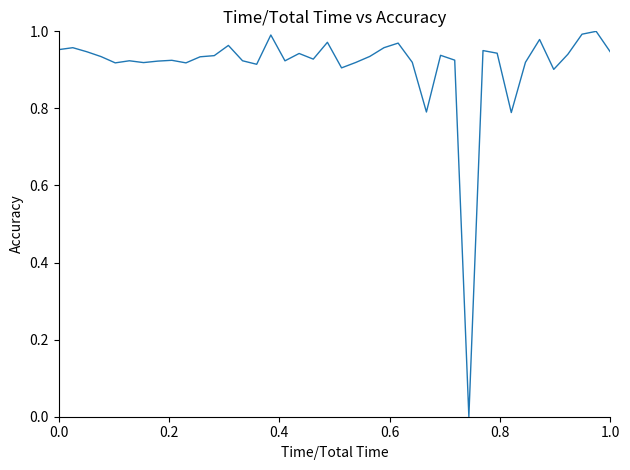

The chart shows a value of 0.6 at 1.0. True or false?

False